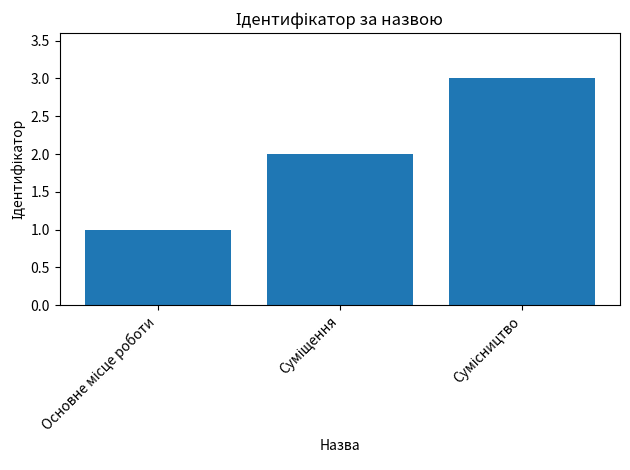

What is the maximum value shown in the chart?

3